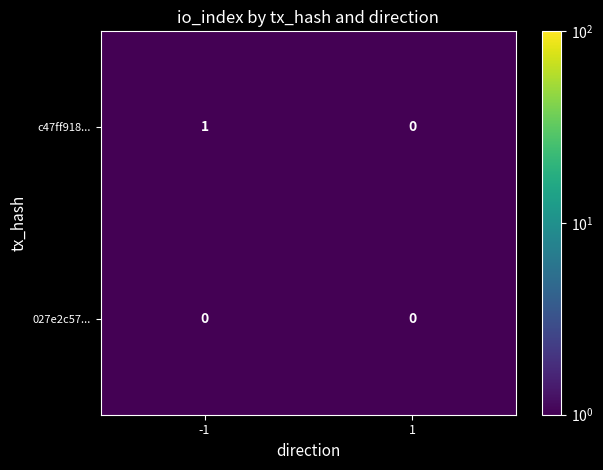

Which label corresponds to the largest value in the chart?

-1